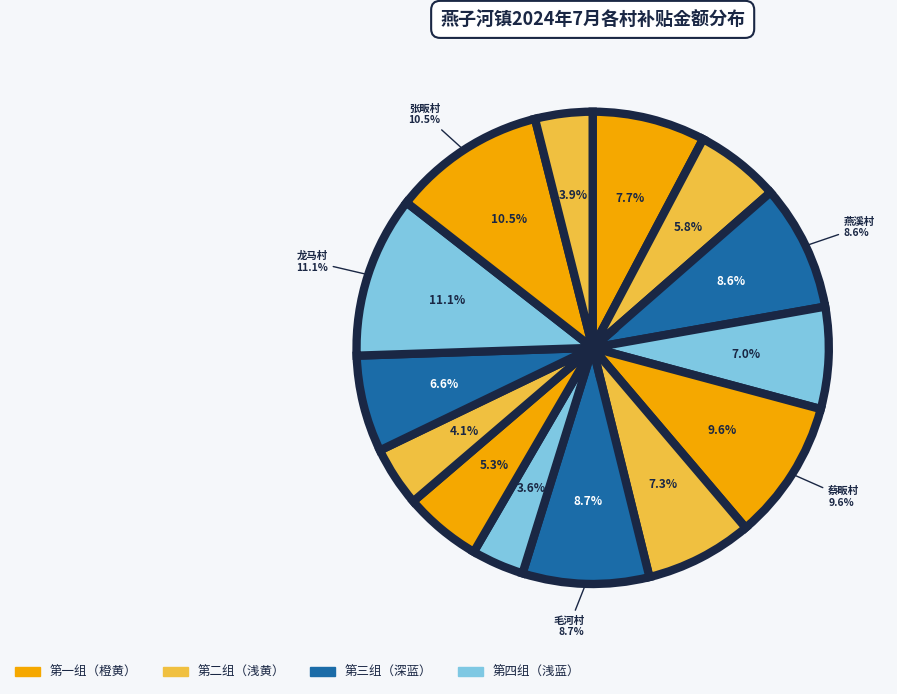

Which category has the biggest portion of the pie?

龙马村